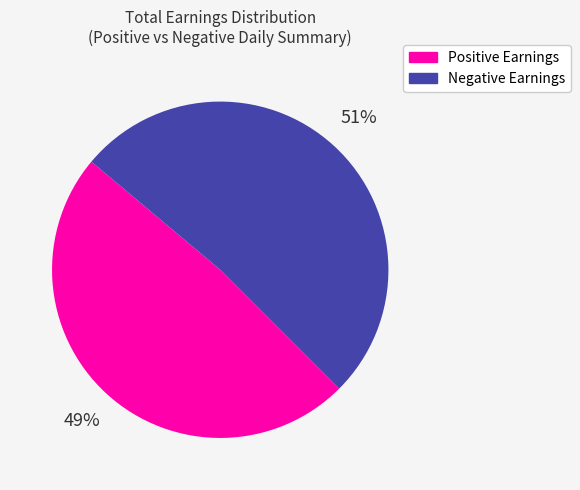

Is there any slice that represents more than half of the pie?

Yes